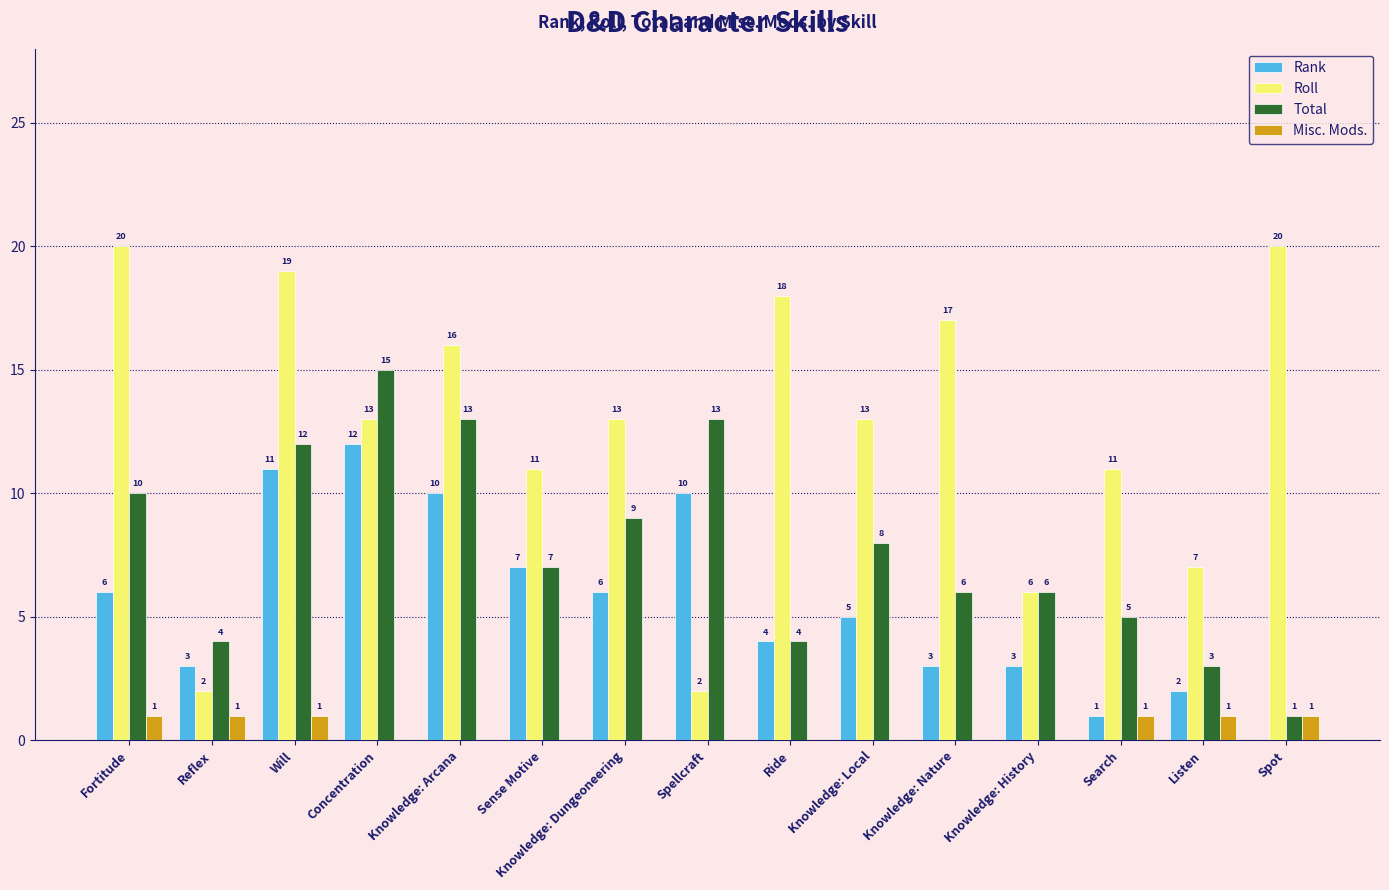

What are all the series names shown in the legend?

Rank, Roll, Total, Misc. Mods.